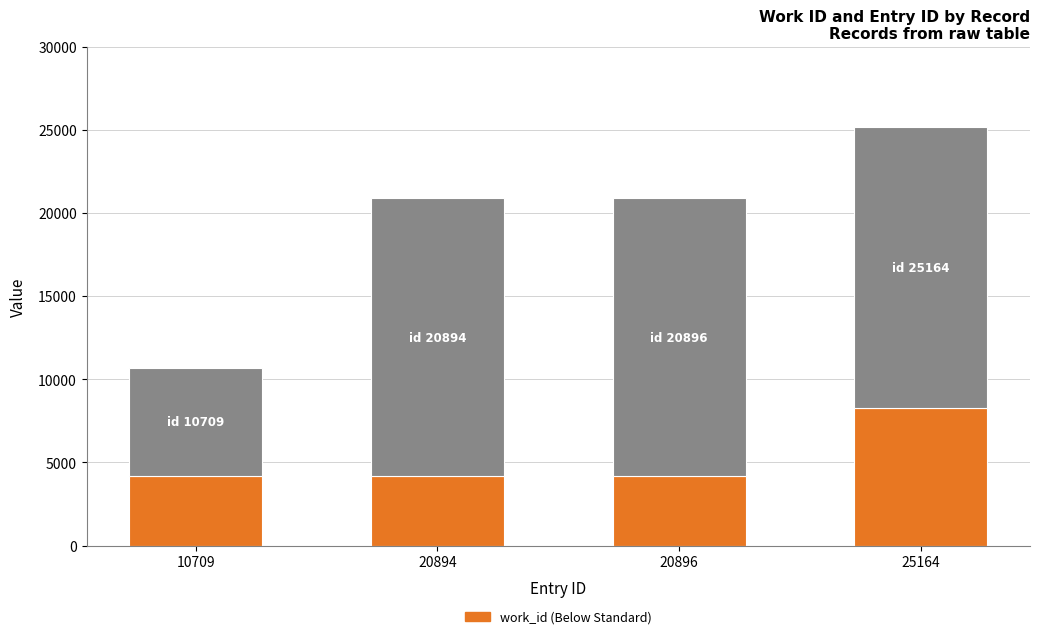

At which category is the sum across all series the highest?

25164